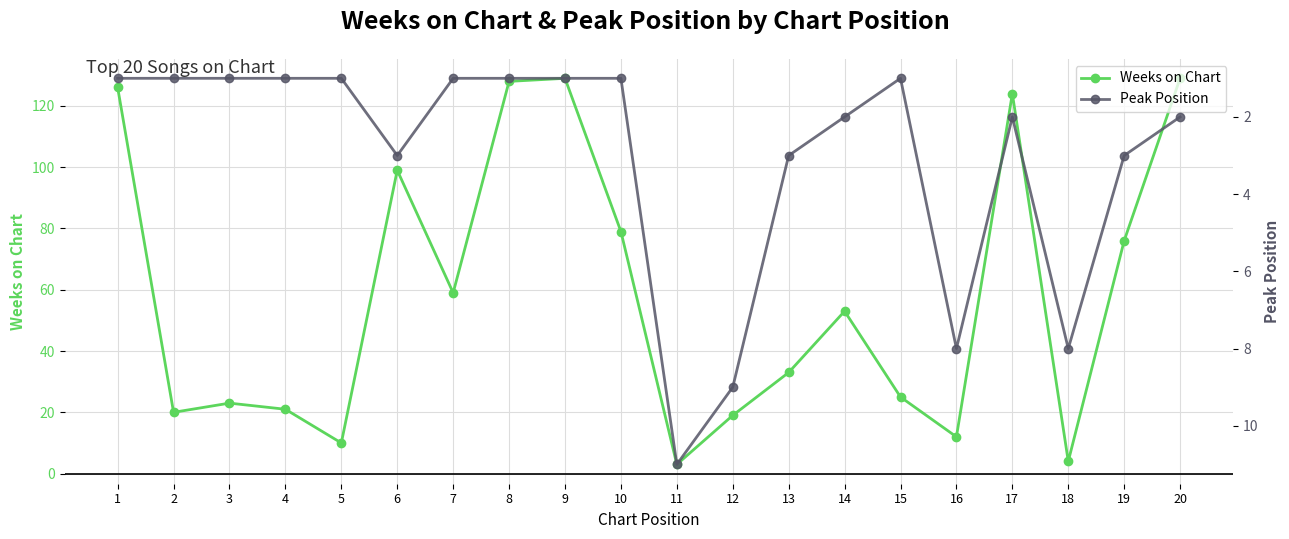

At 9, list the series in order from largest to smallest.

Weeks on Chart, Peak Position